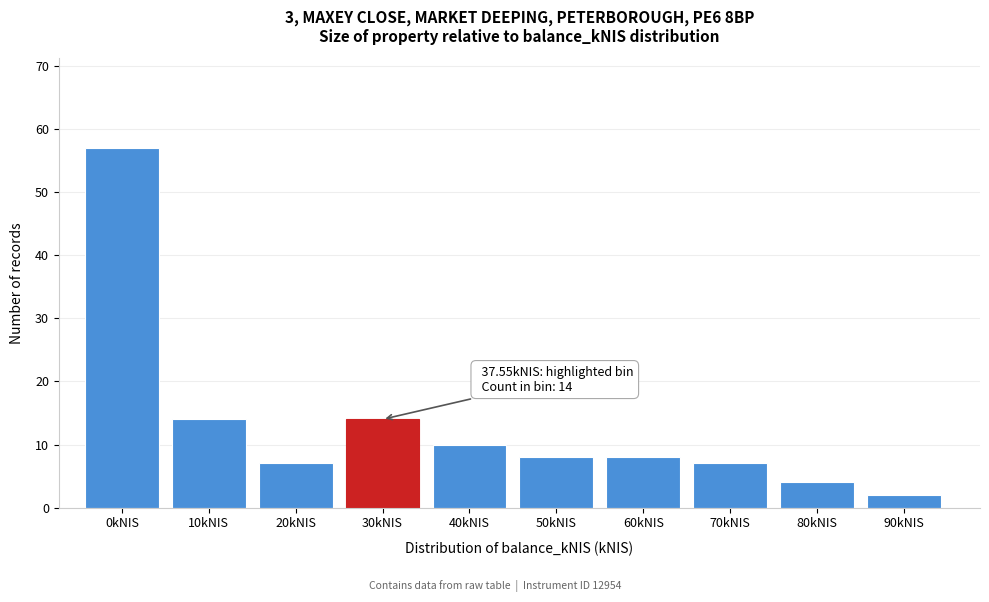

Reading right to left, extract all data points from this chart.

2	4	7	8	8	10	14	7	14	57